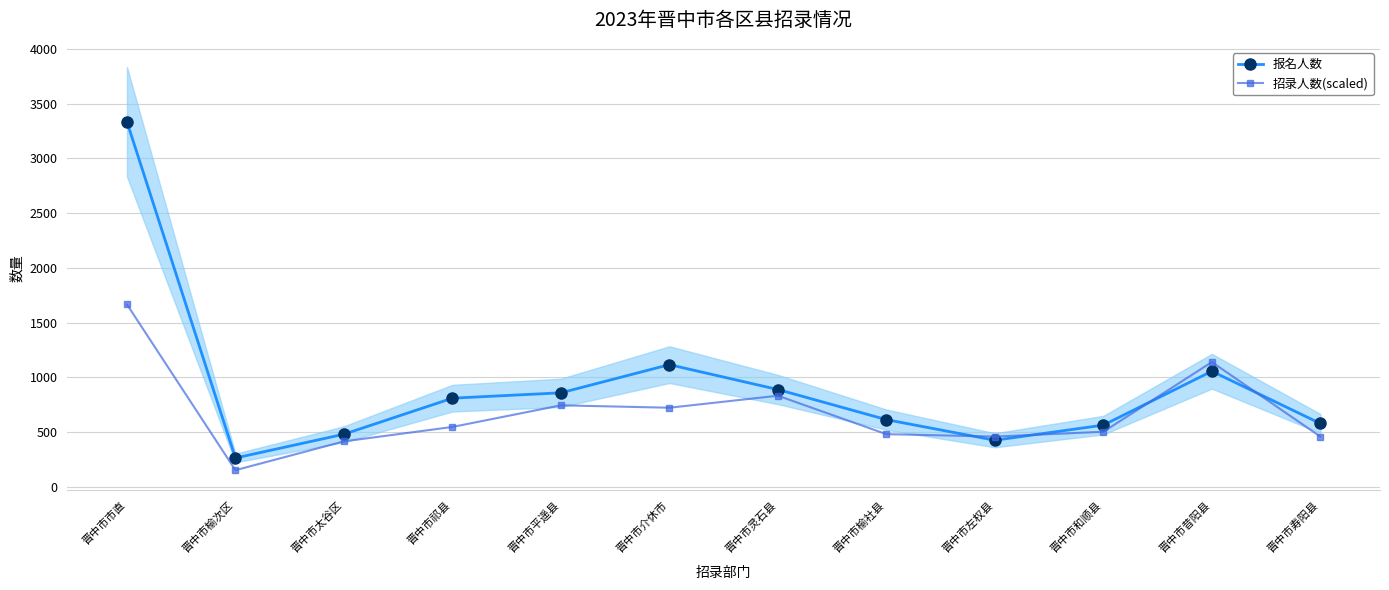

How many data points does each series have?

12